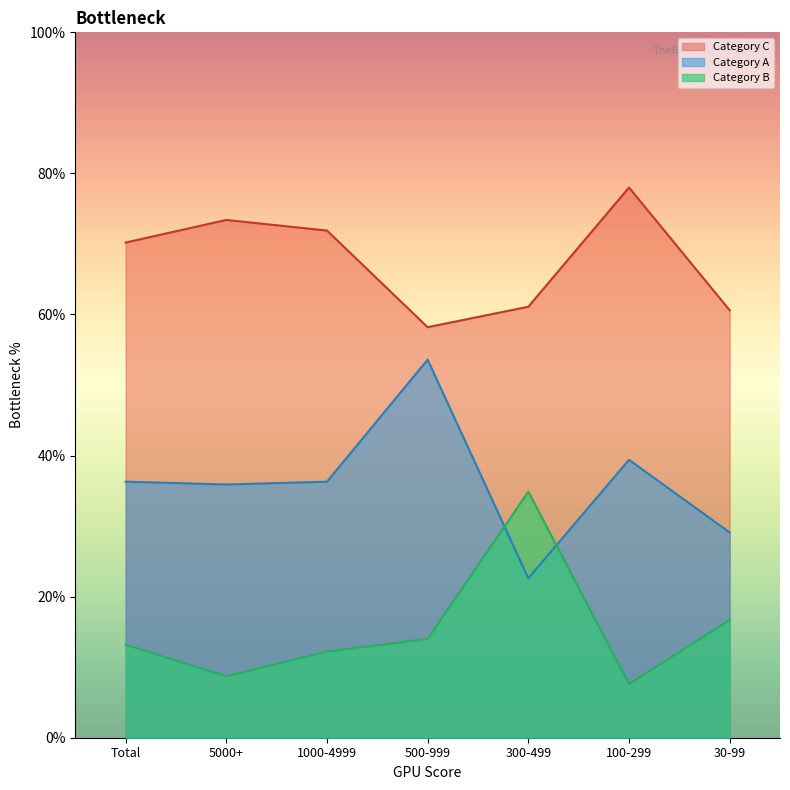

True or false: Category A and Category B intersect in this chart.

True